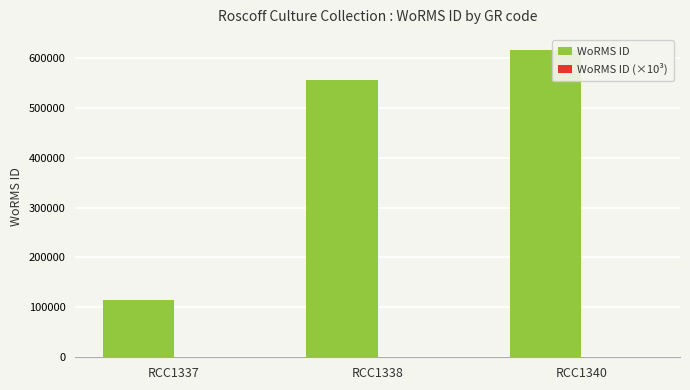

How many data points does each series have?

3